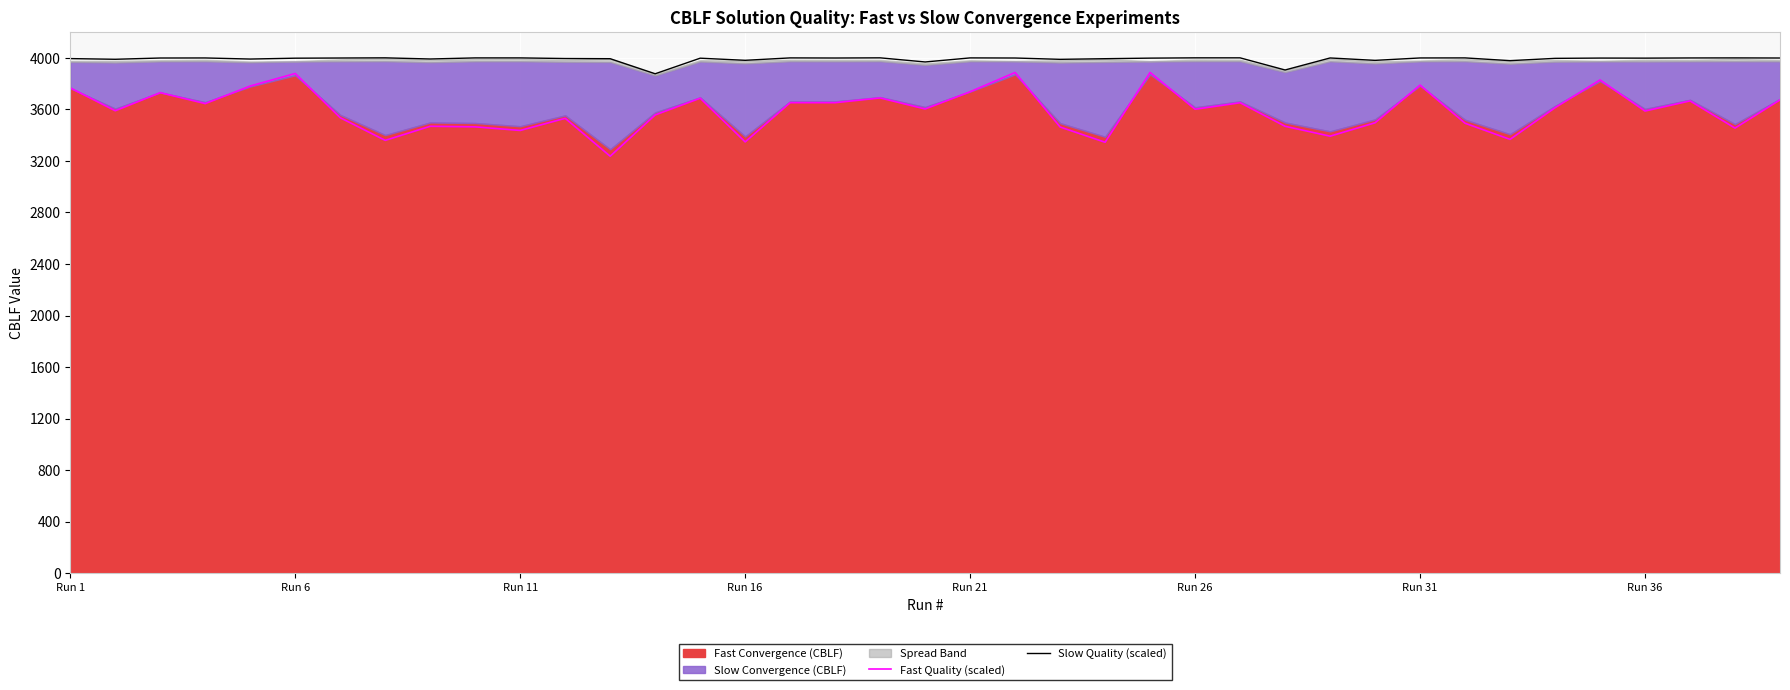

True or false: Slow Quality (scaled) and Fast Quality (scaled) cross at least once.

False